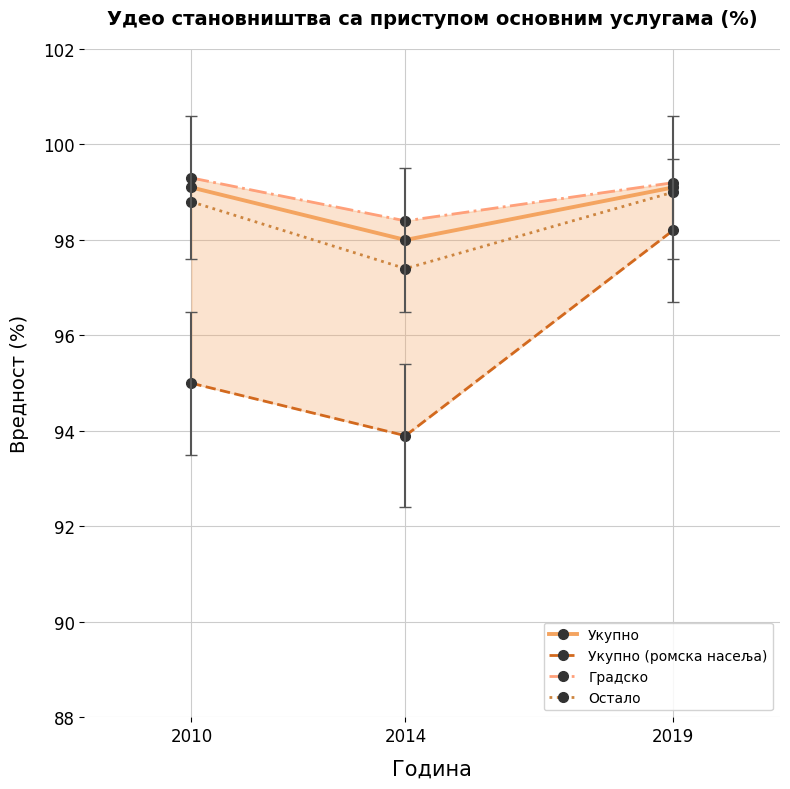

The Укупно series shows 22.6 at 2010. True or false?

False